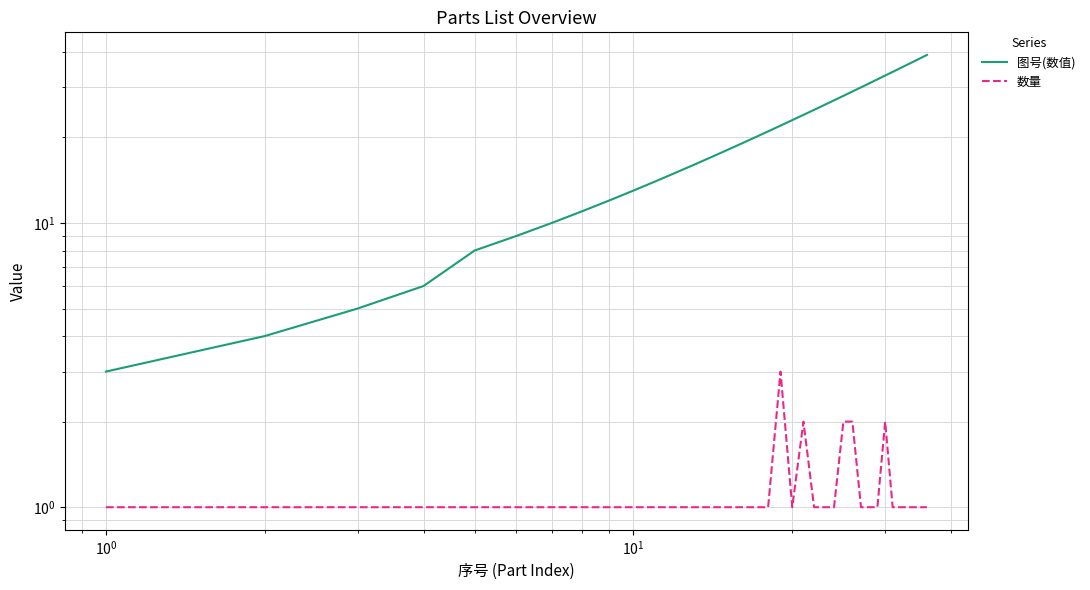

List the series in order of their peak value, lowest first.

数量, 图号(数值)